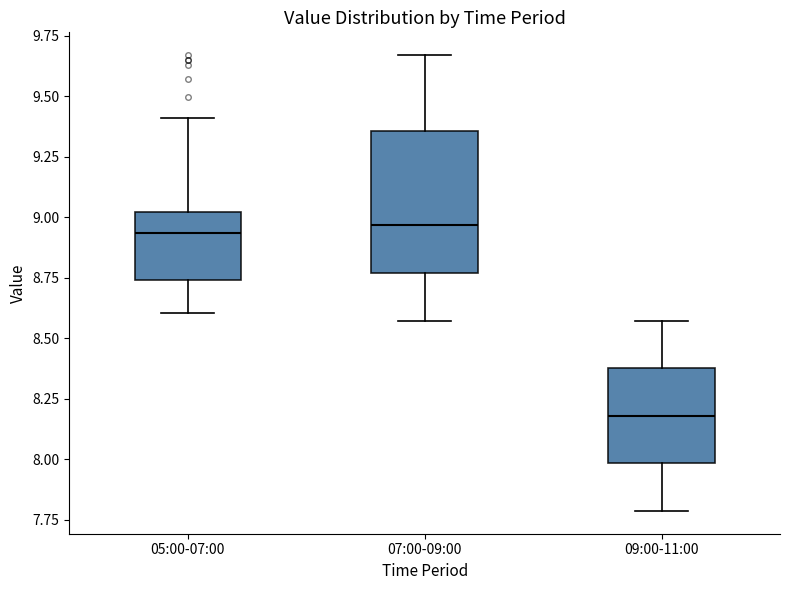

Reading left to right, transcribe this box plot: for each box, give where its median line is, the range the box spans, and where its two whiskers end, as read against the y-axis. The values are not printed on the chart, so give them approximately, as read against the axis.

05:00-07:00: median 8.95, box 8.75 to 9.00, whiskers 8.60 to 9.40
07:00-09:00: median 8.95, box 8.75 to 9.35, whiskers 8.55 to 9.65
09:00-11:00: median 8.20, box 8.00 to 8.40, whiskers 7.80 to 8.55